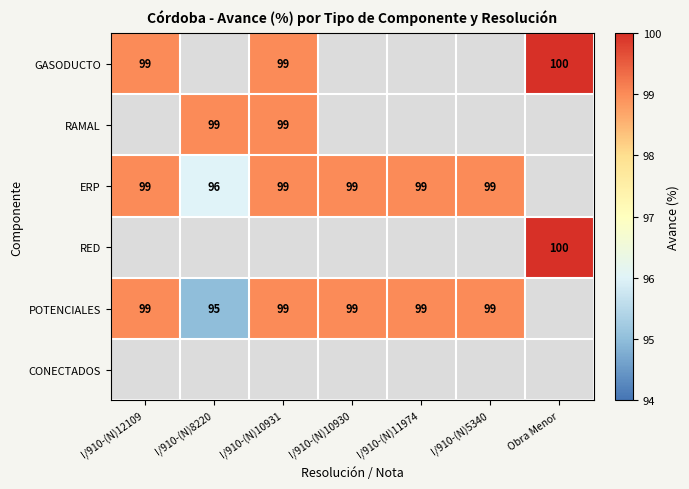

How many series are shown in this chart?

6